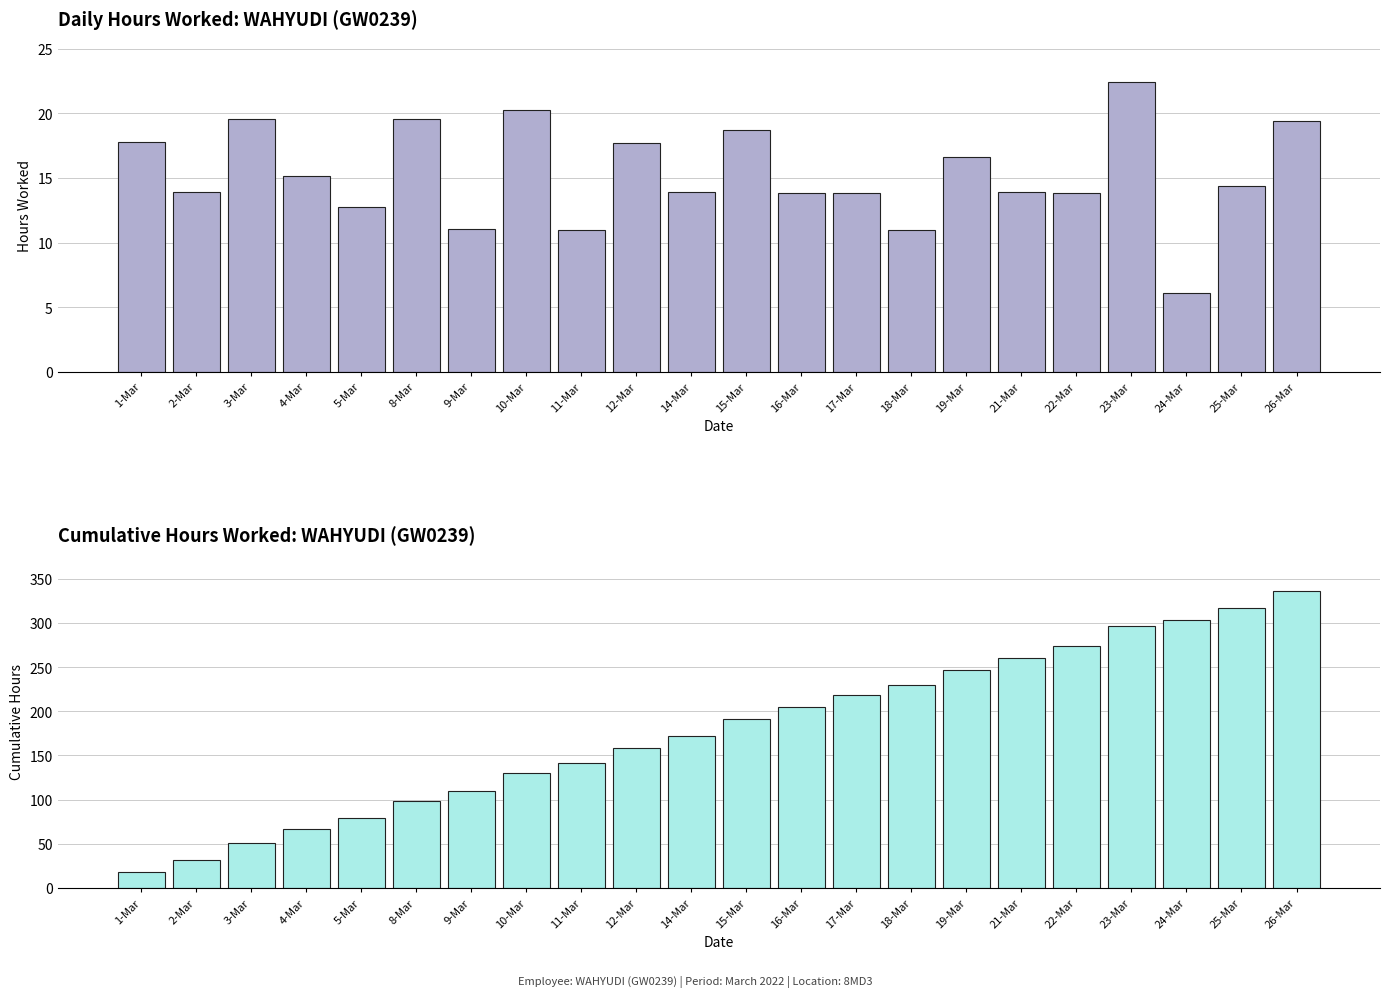

What is the approximate value of Cumulative Hours at 11-Mar?

140.9